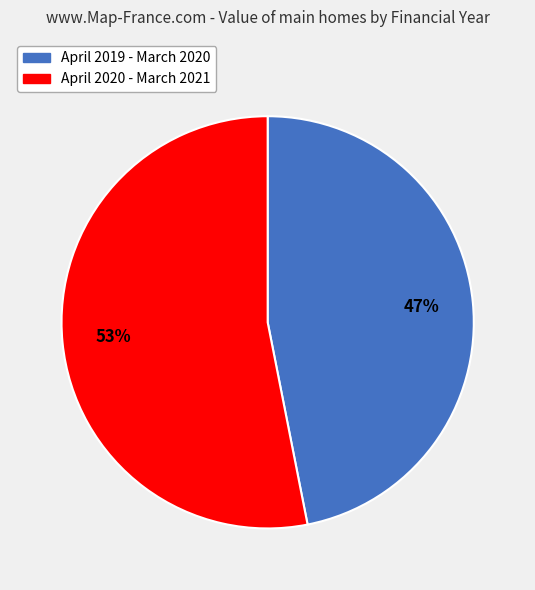

How many slices are in this pie chart?

2